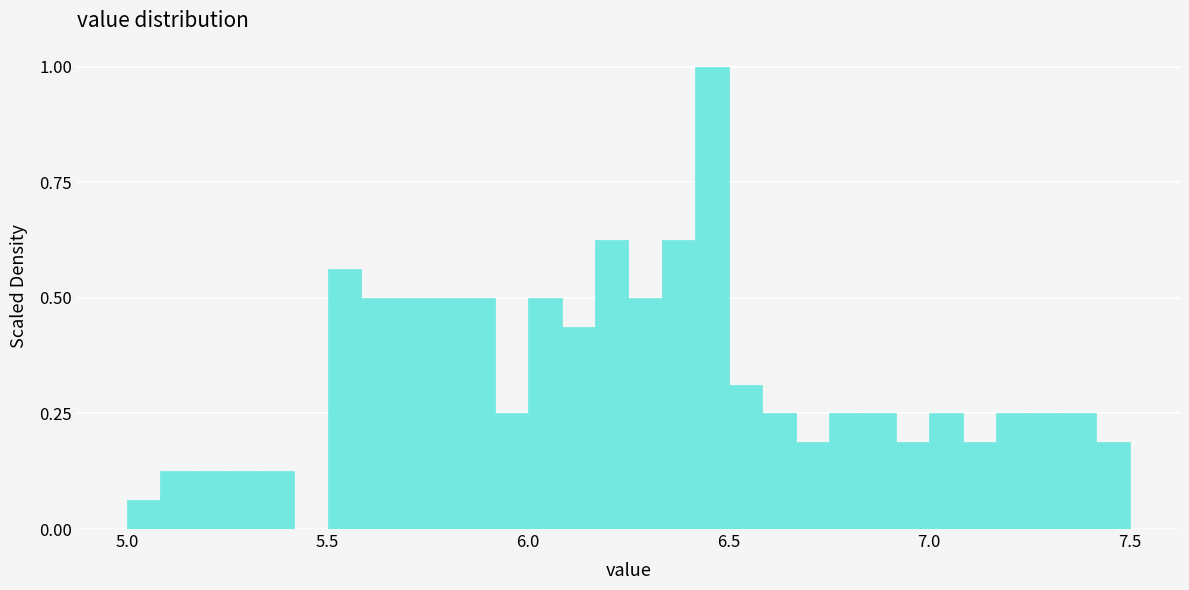

Read against the x-axis, roughly where is the centre of the tallest bar?

6.45